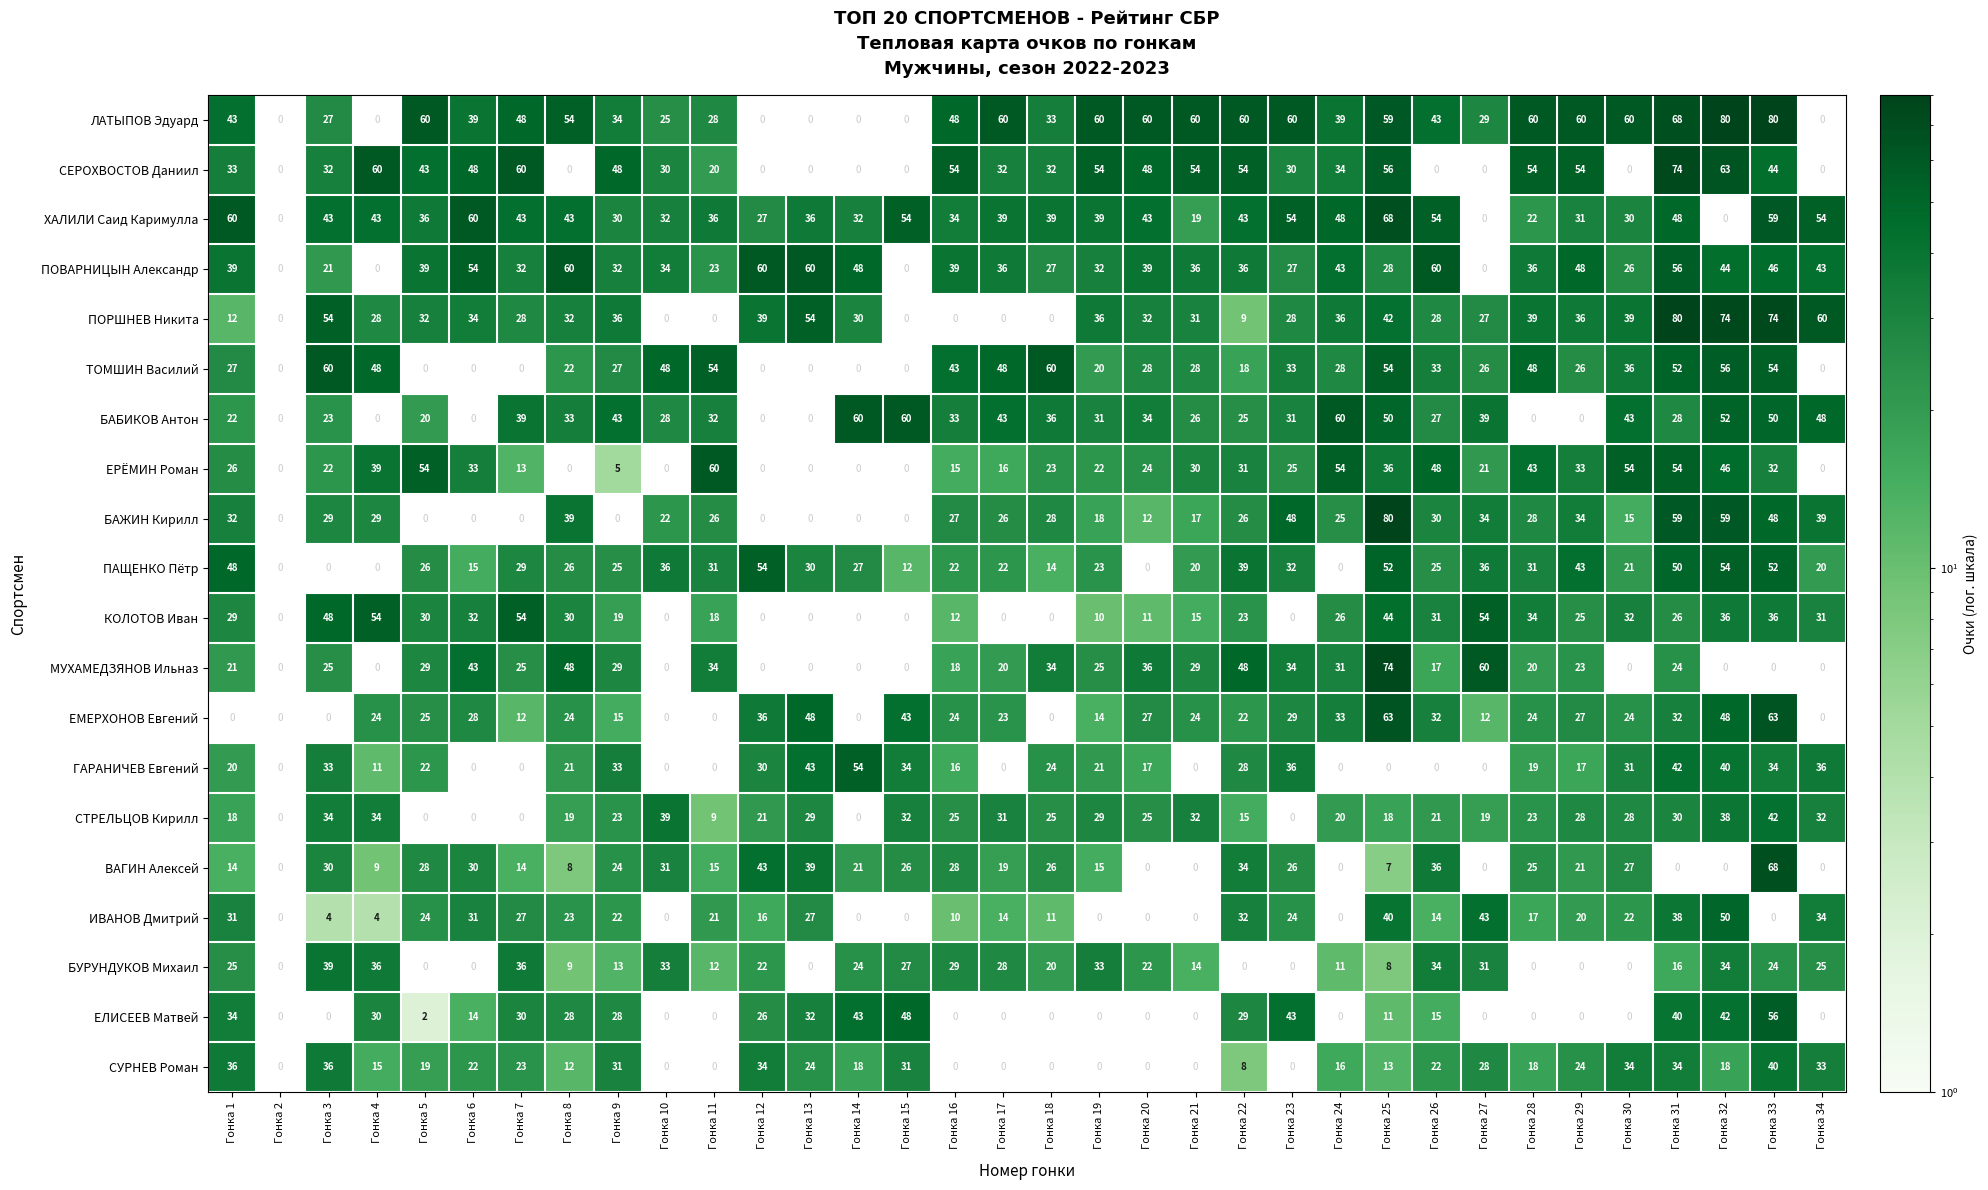

What is the total value across all series at Гонка 23?

560